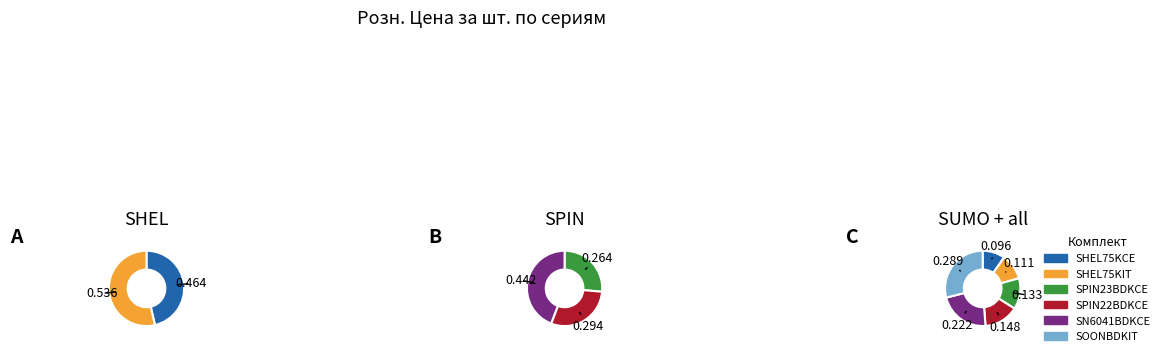

Which category has the biggest portion of the pie?

SOONBDKIT